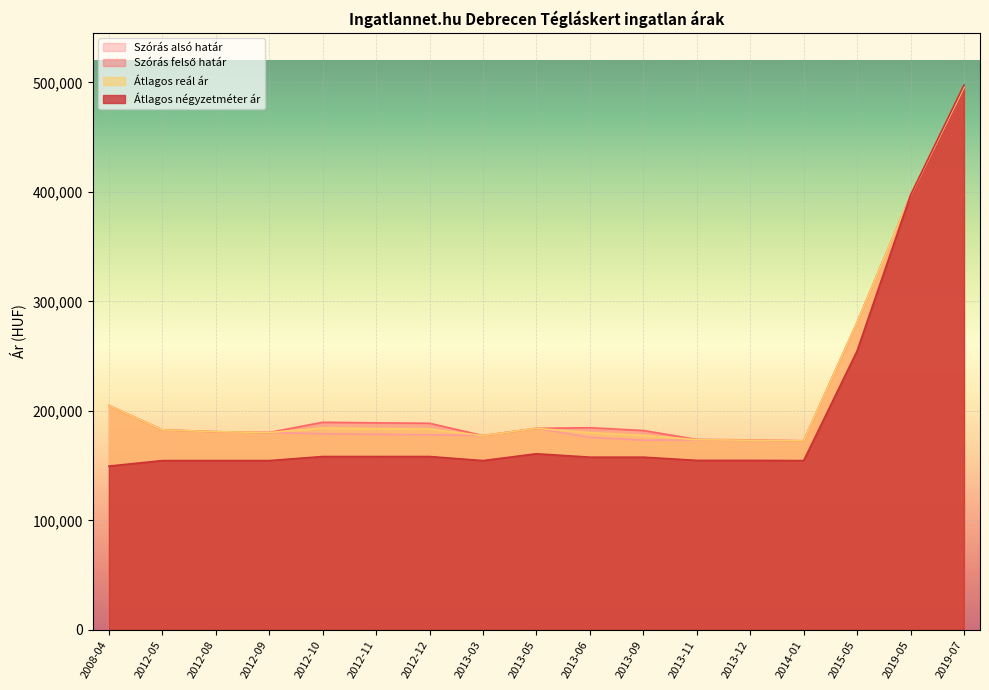

What position from the left is 2012-10?

5